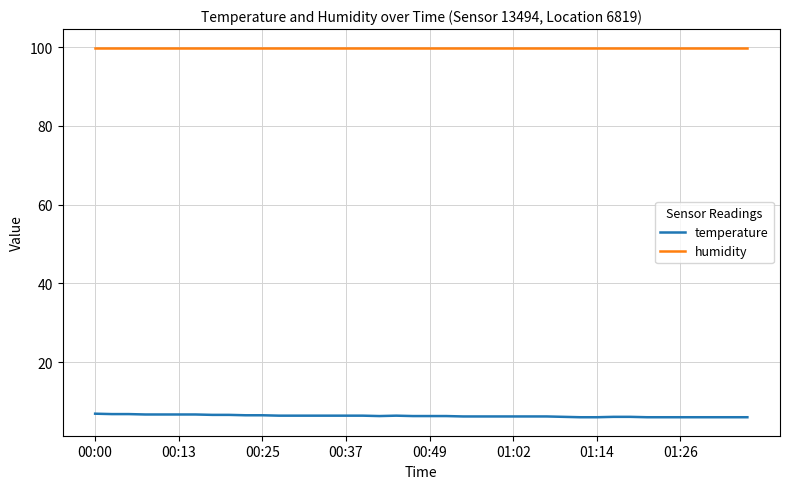

What is the minimum value shown in the chart?

6.0